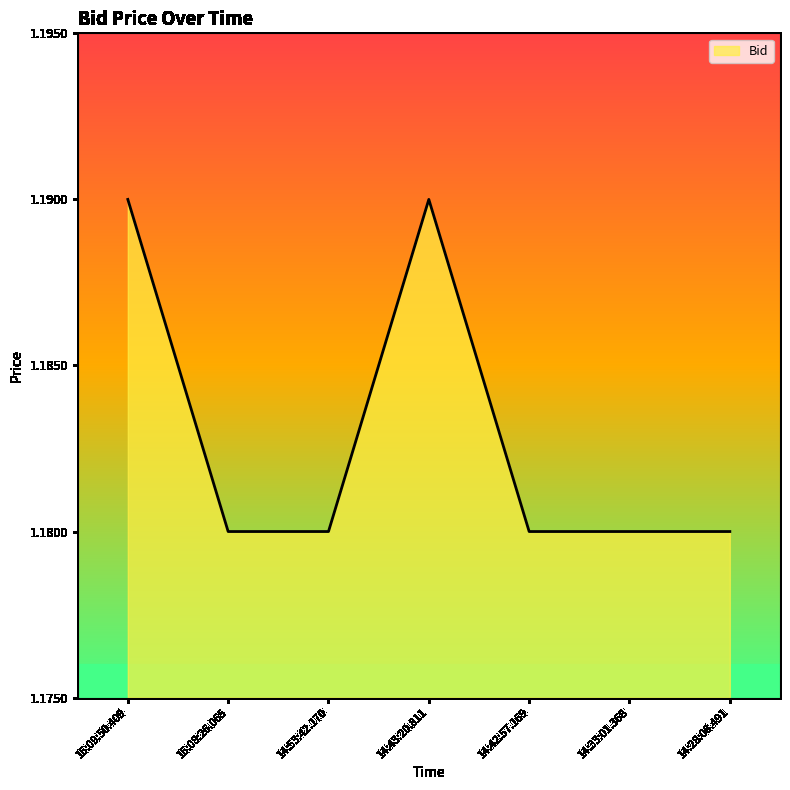

What position from the right is 14:42:57.169?

3